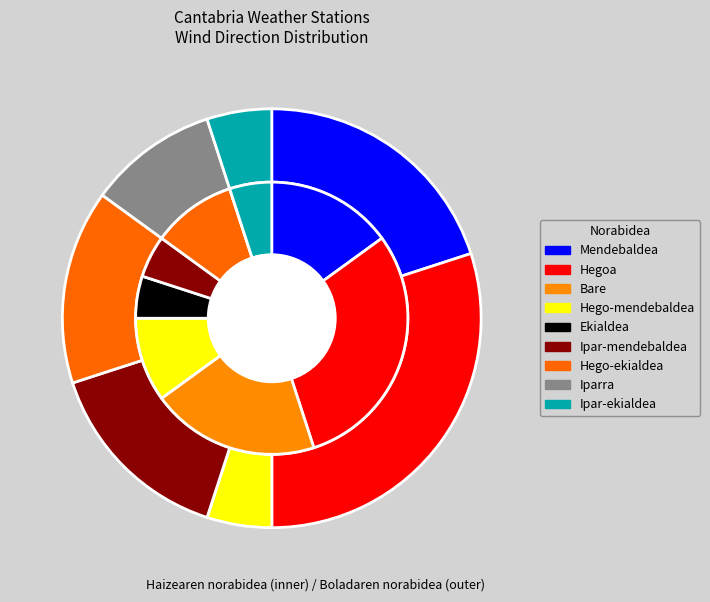

What is the largest slice in the pie chart?

Hegoa